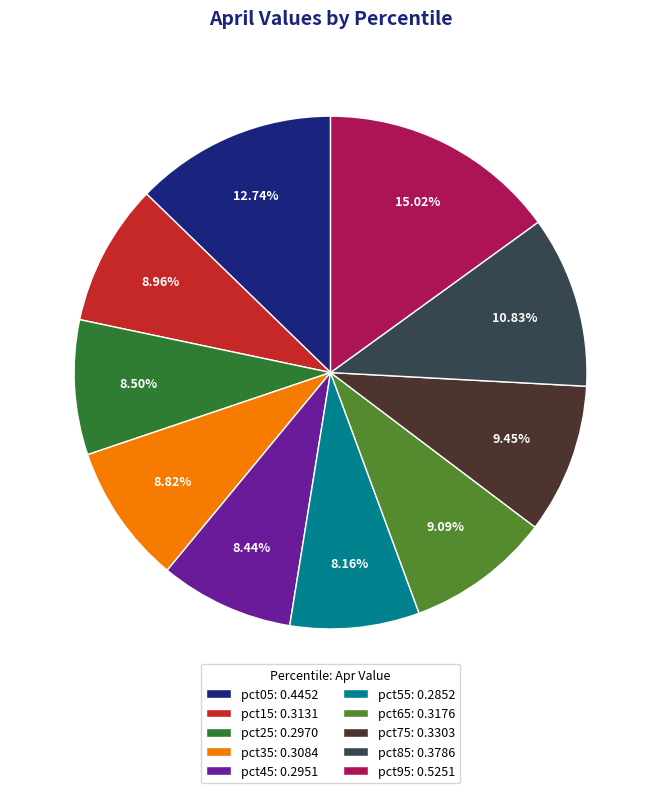

Which slice is the largest?

pct95